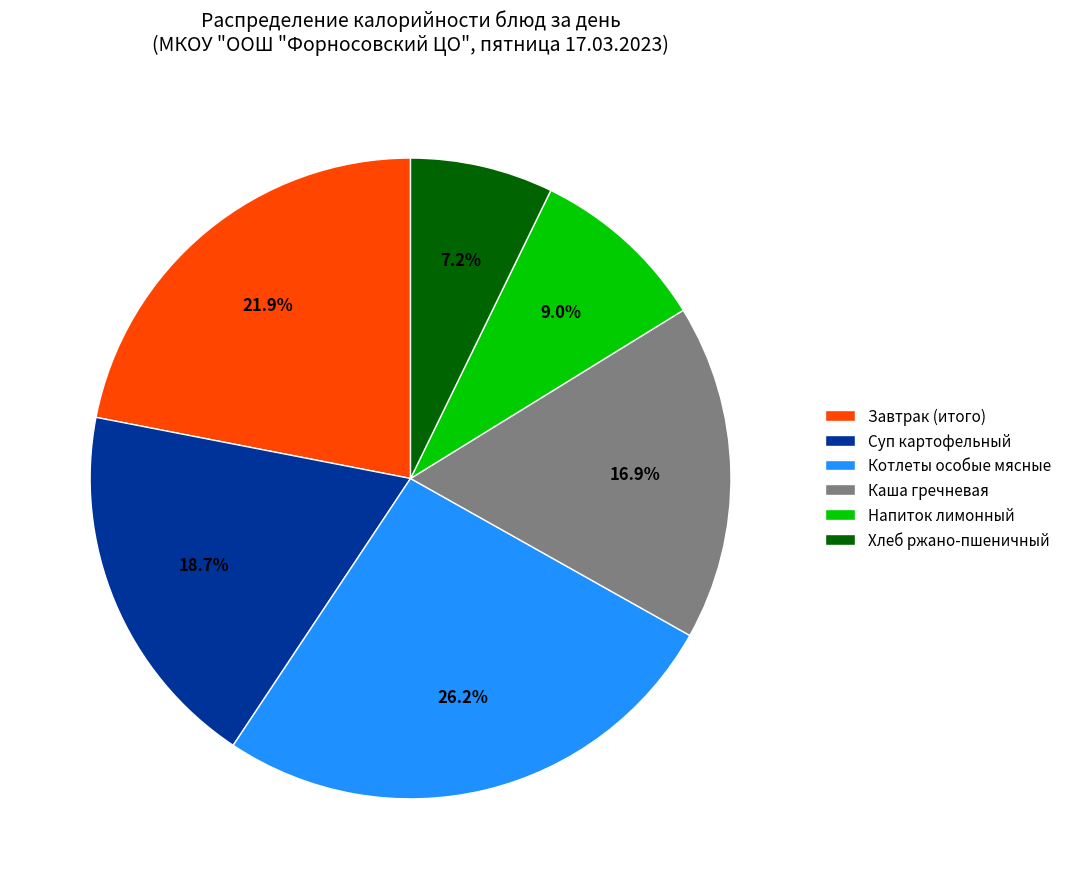

Which category has the biggest portion of the pie?

Котлеты особые мясные